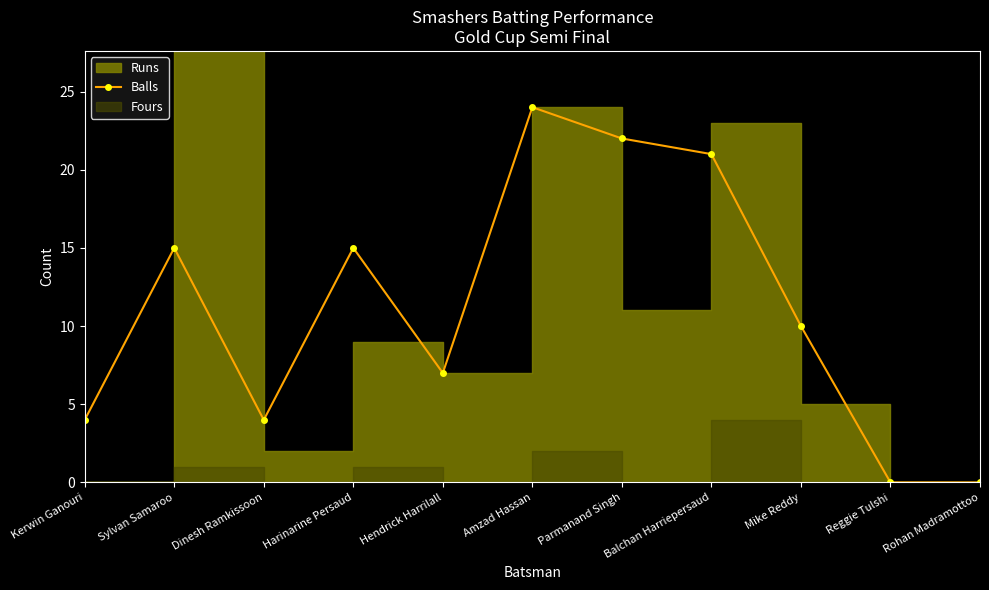

Rank the categories by value from lowest to highest.

Reggie Tulshi, Rohan Madramottoo, Kerwin Ganouri, Dinesh Ramkissoon, Hendrick Harrilall, Mike Reddy, Sylvan Samaroo, Harinarine Persaud, Balchan Harriepersaud, Parmanand Singh, Amzad Hassan